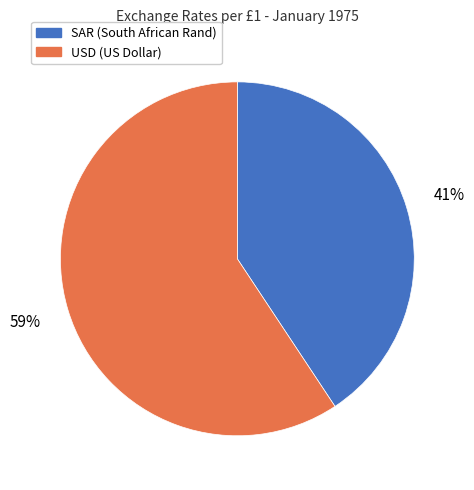

Between SAR (South African Rand) and USD (US Dollar), which is larger?

USD (US Dollar)